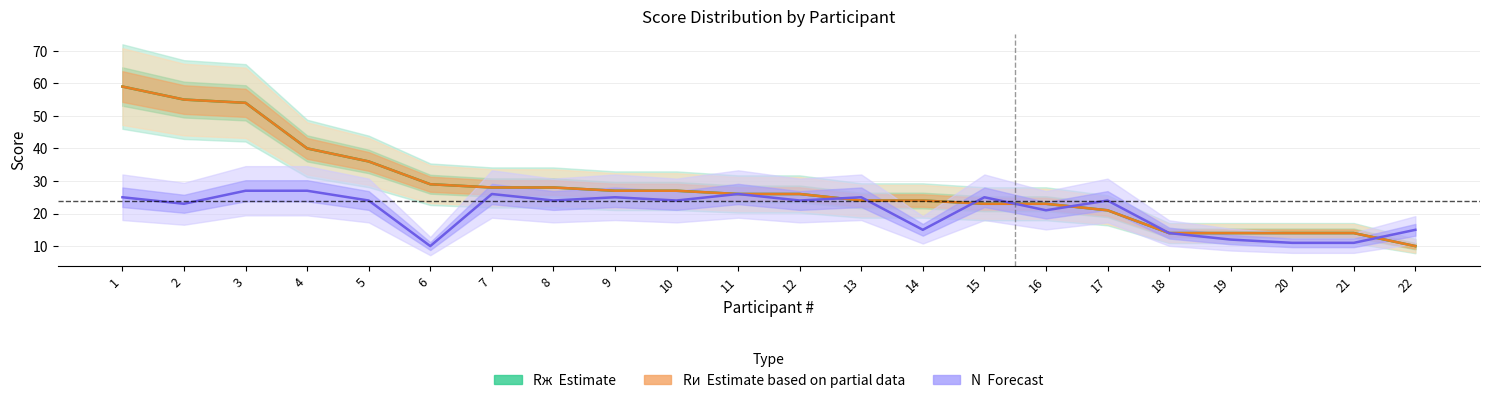

At which label does Rи (Partial) first exceed 26?

1